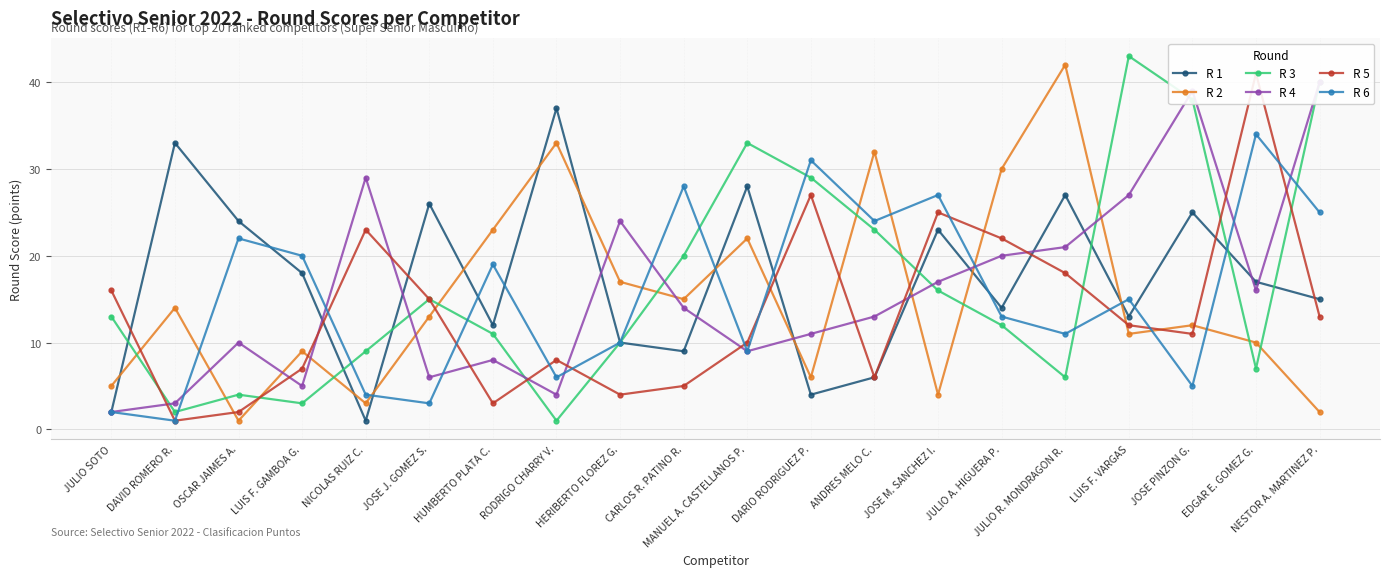

What is the value of the R 1 point at the 2nd from the left?

33